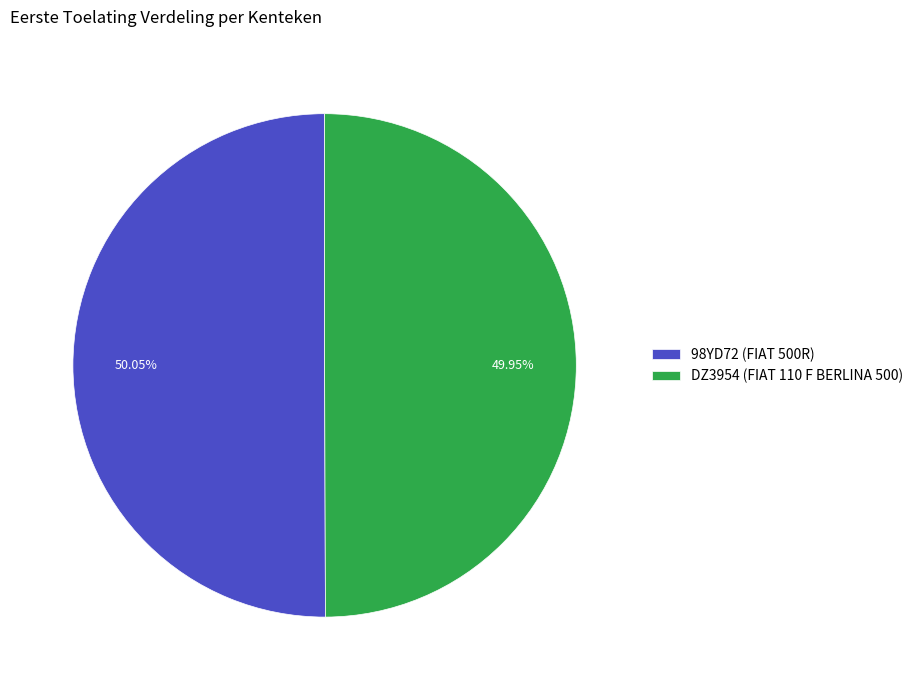

What percentage is the 98YD72 (FIAT 500R) slice, to the nearest percent?

50%